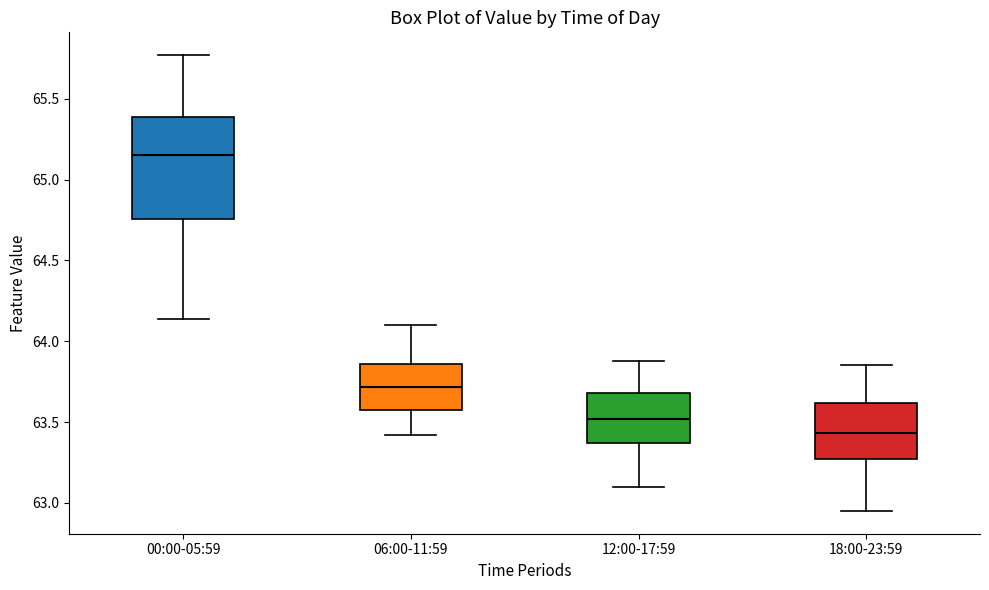

Which box has the lowest median line?

18:00-23:59